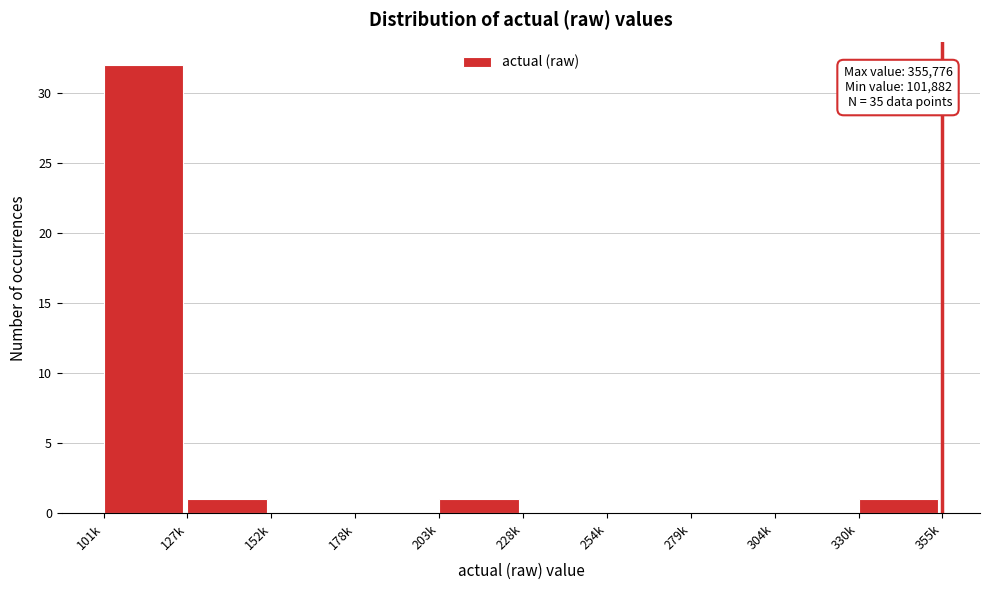

Reading right to left, extract all data points from this chart.

330k=1	304k=0	279k=0	254k=0	228k=0	203k=1	178k=0	152k=0	127k=1	101k=32